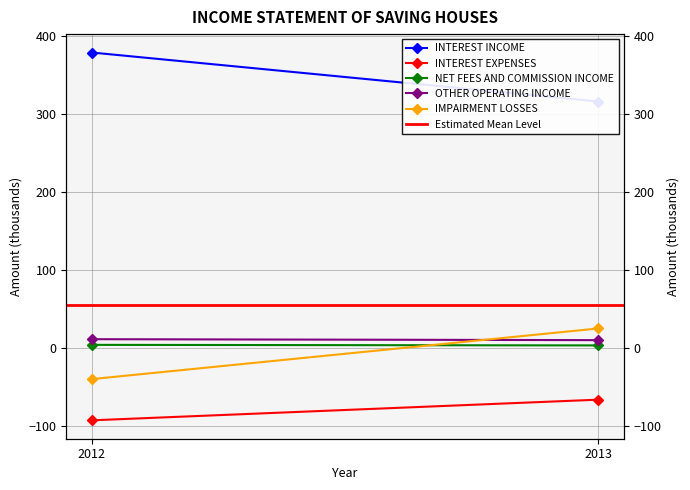

How many lines are shown in the chart?

6